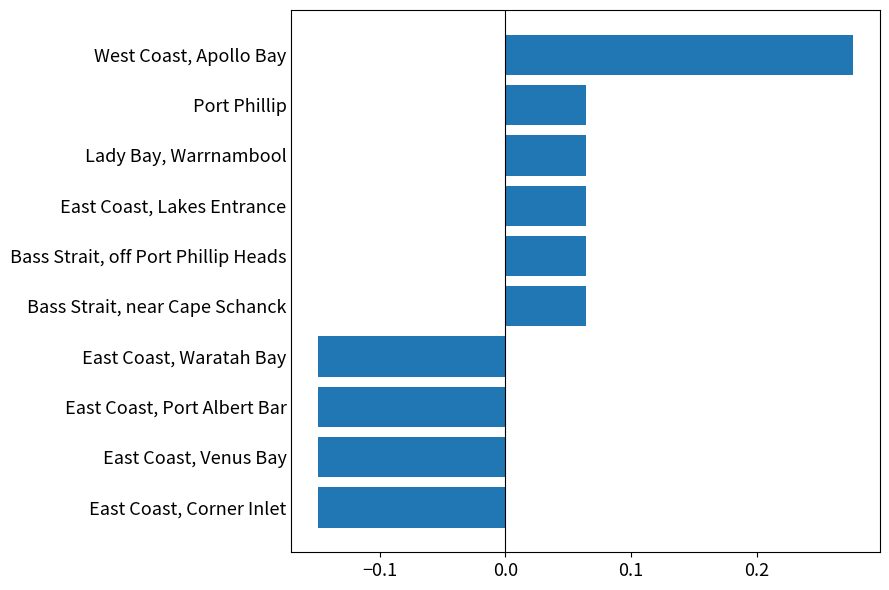

How many data points are less than 0?

4